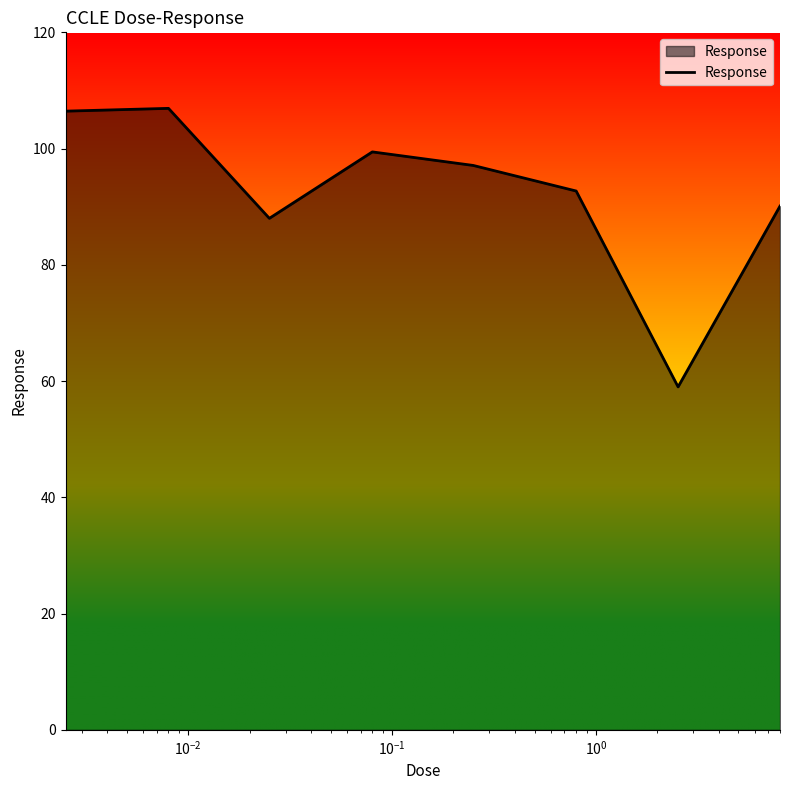

What is the smallest value displayed?

59.0